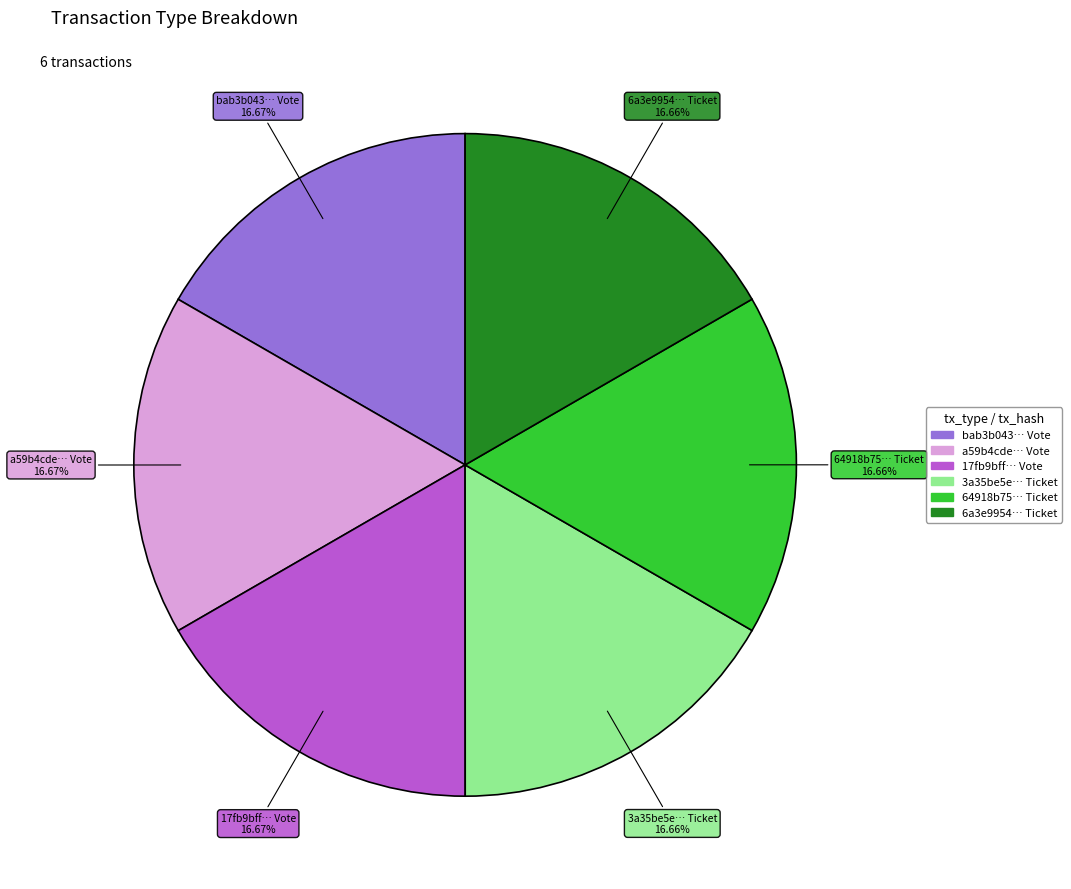

Does any single category account for the majority?

No